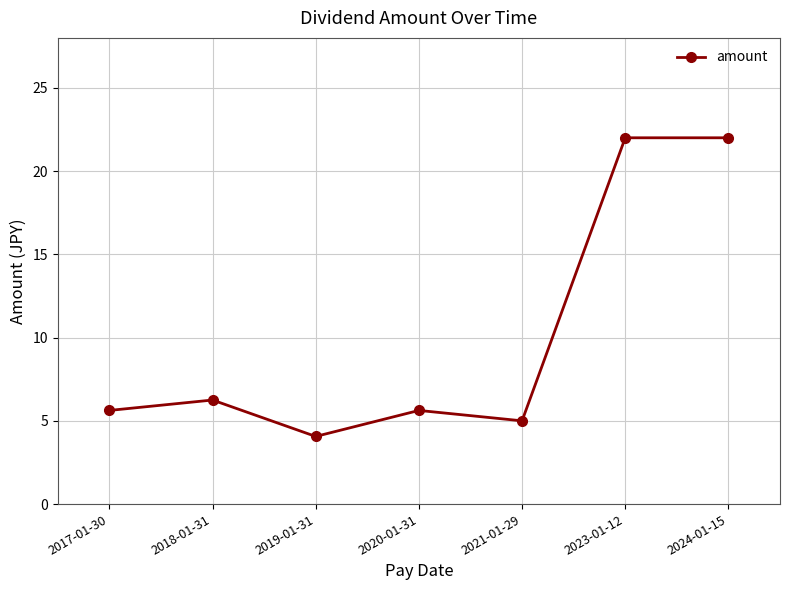

What is the label of the 5th point from the right?

2019-01-31